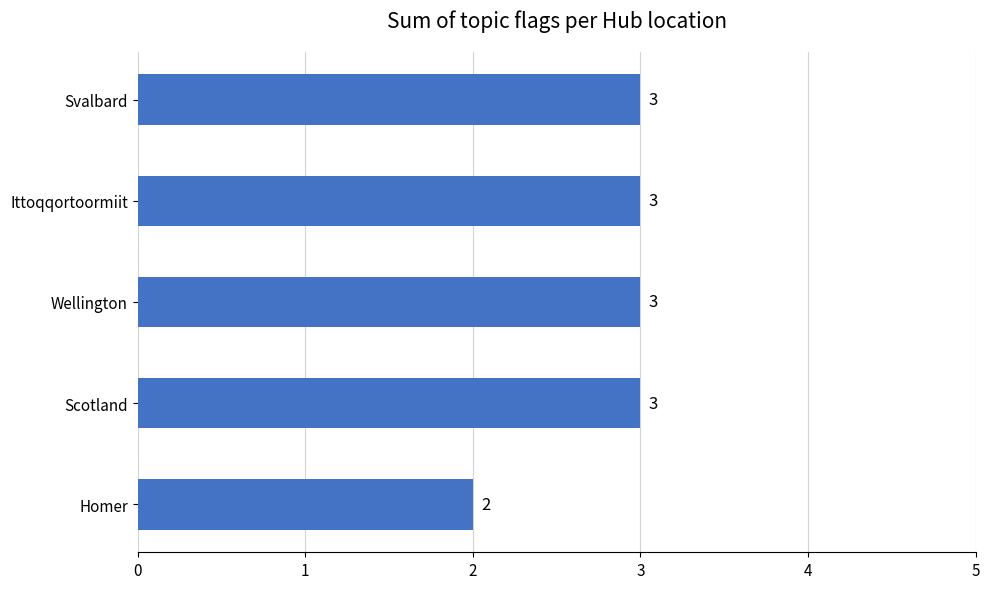

Reading bottom to top, extract all data points from this chart.

Homer=2	Scotland=3	Wellington=3	Ittoqqortoormiit=3	Svalbard=3